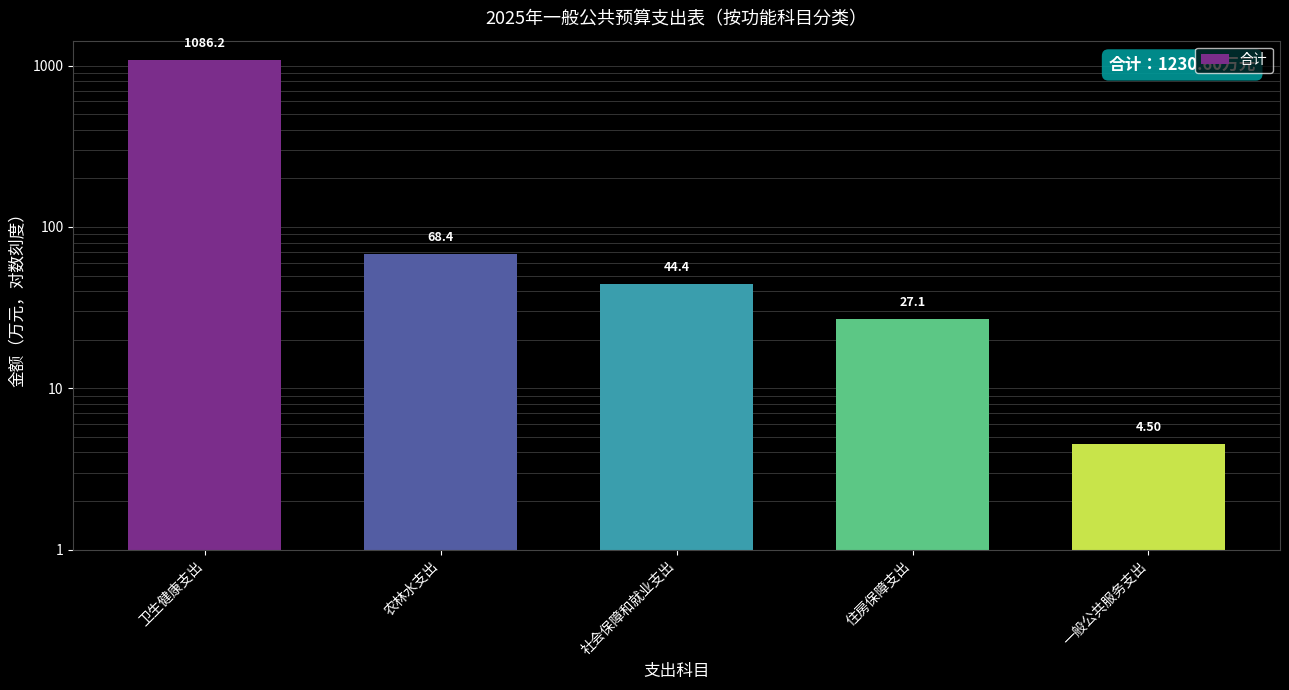

What is the label of the 4th bar from the left?

住房保障支出